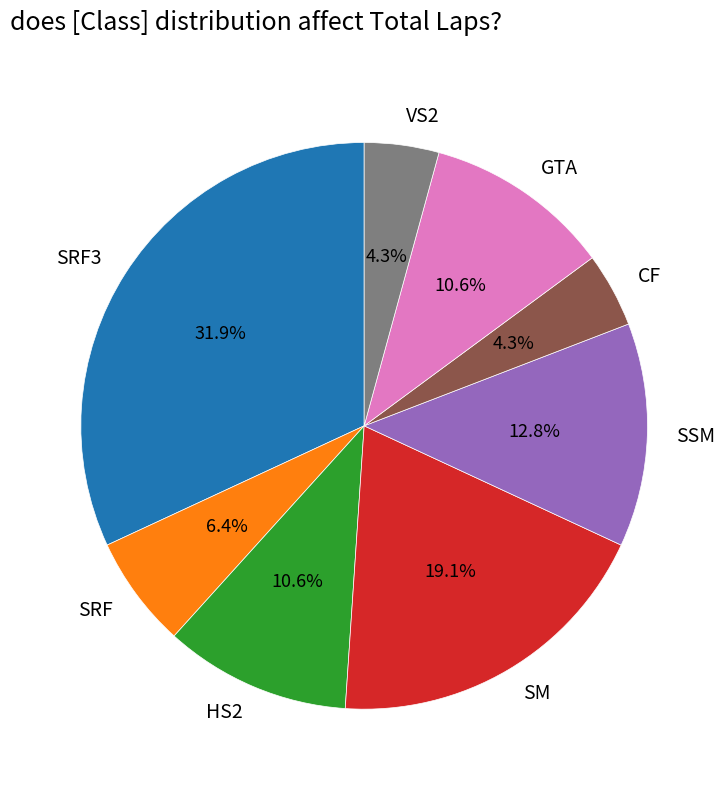

Do SM and SRF together represent more than half of the pie?

No